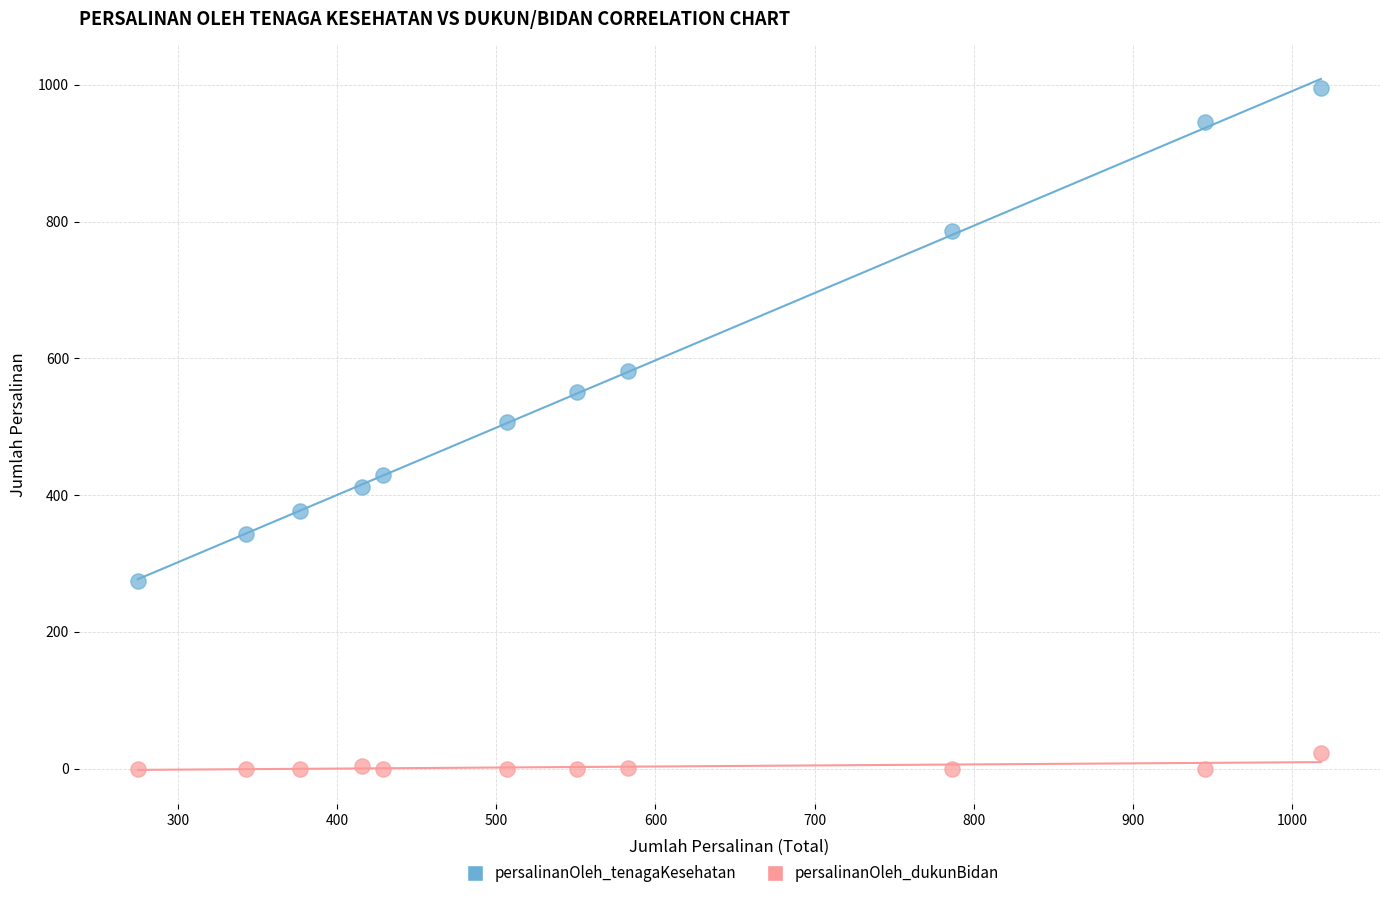

What are all the series names shown in the legend?

persalinanOleh_tenagaKesehatan, persalinanOleh_dukunBidan